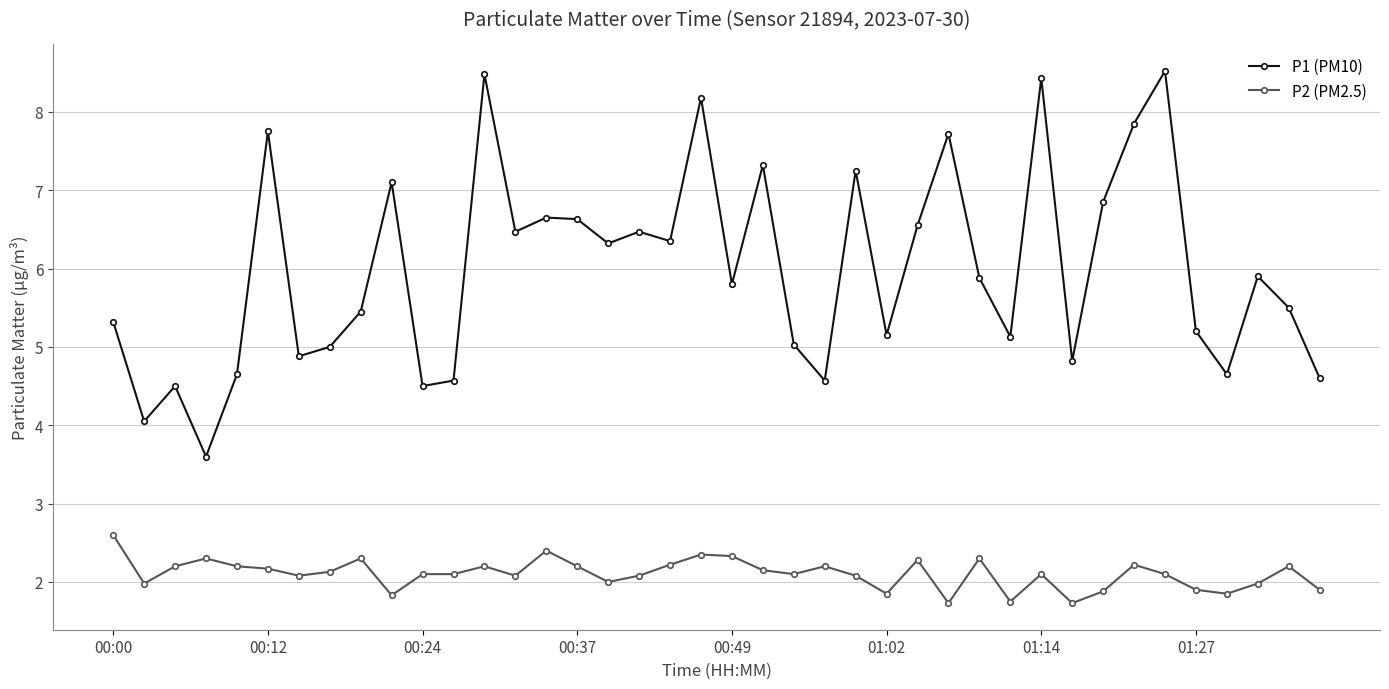

Rank the series by their maximum value, from highest to lowest.

P1 (PM10), P2 (PM2.5)